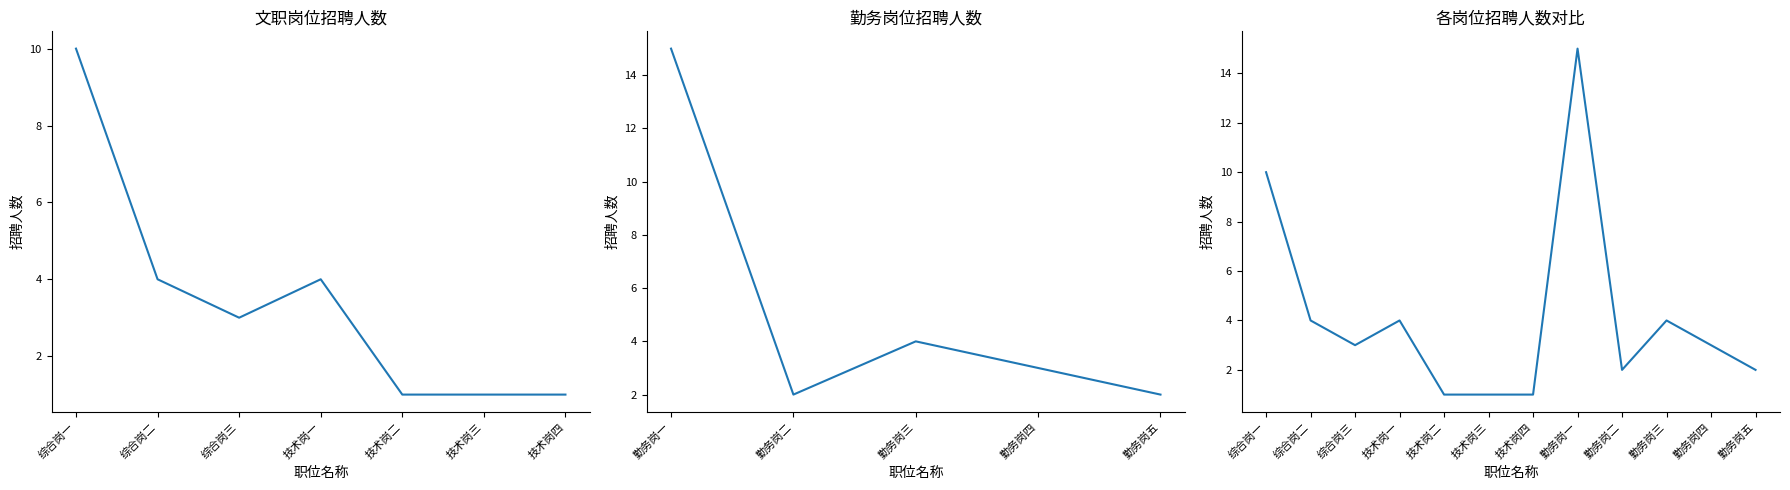

Approximately how many times larger is the value at 综合岗三 compared to 综合岗二?

0.8